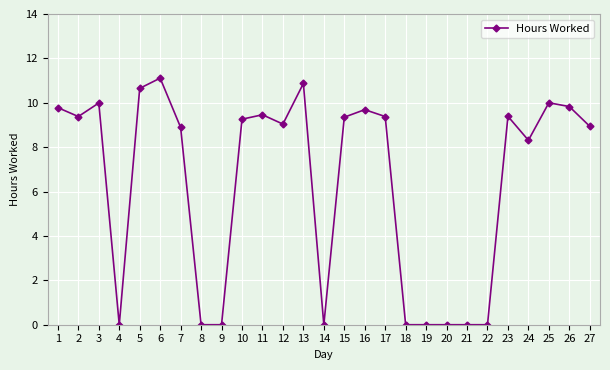

Which has a higher value, 21 or 7?

7